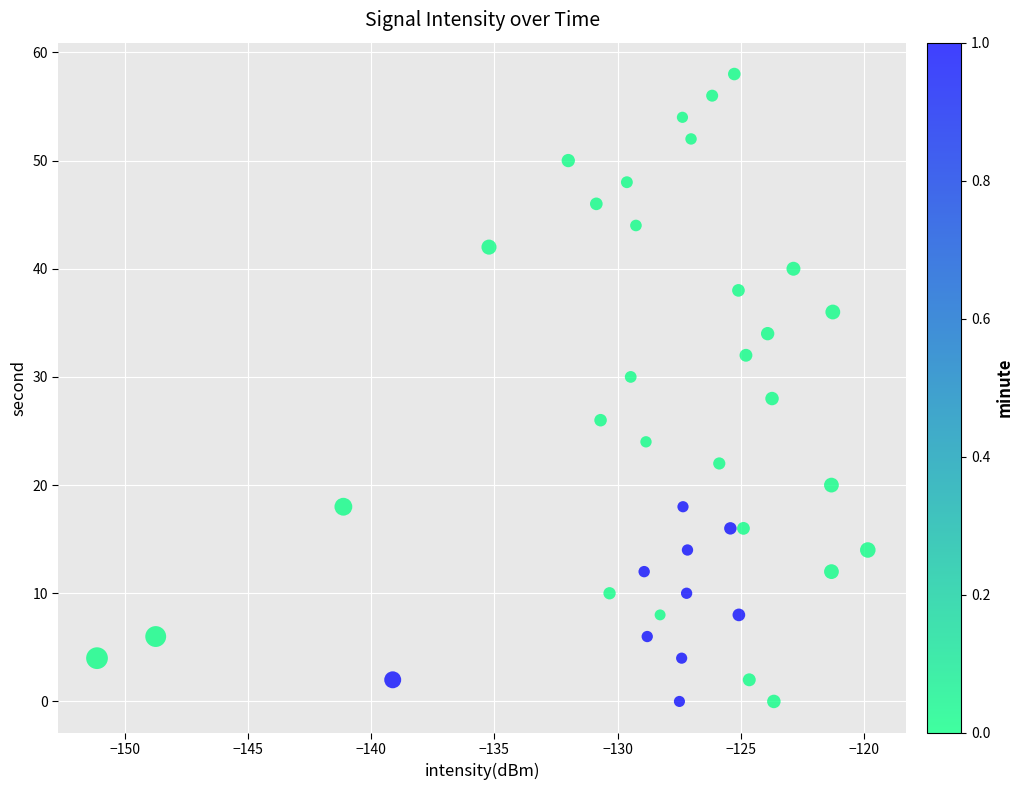

What is the range of Y values (max minus min)?

58